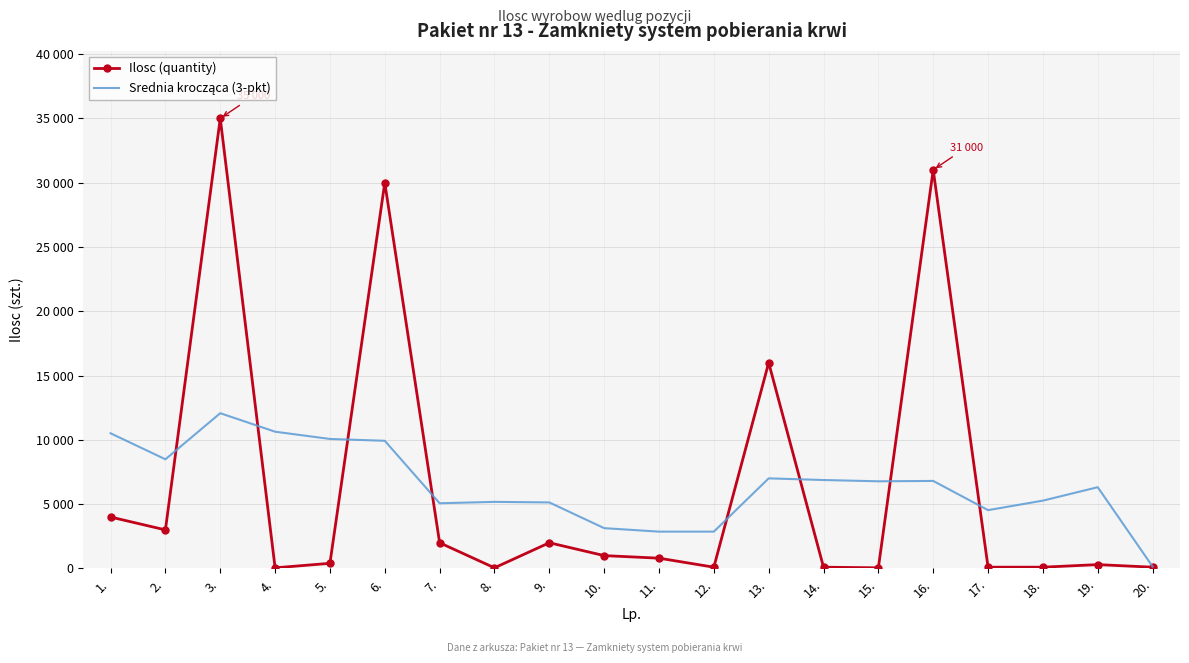

What is the maximum value shown in the chart?

35000.0